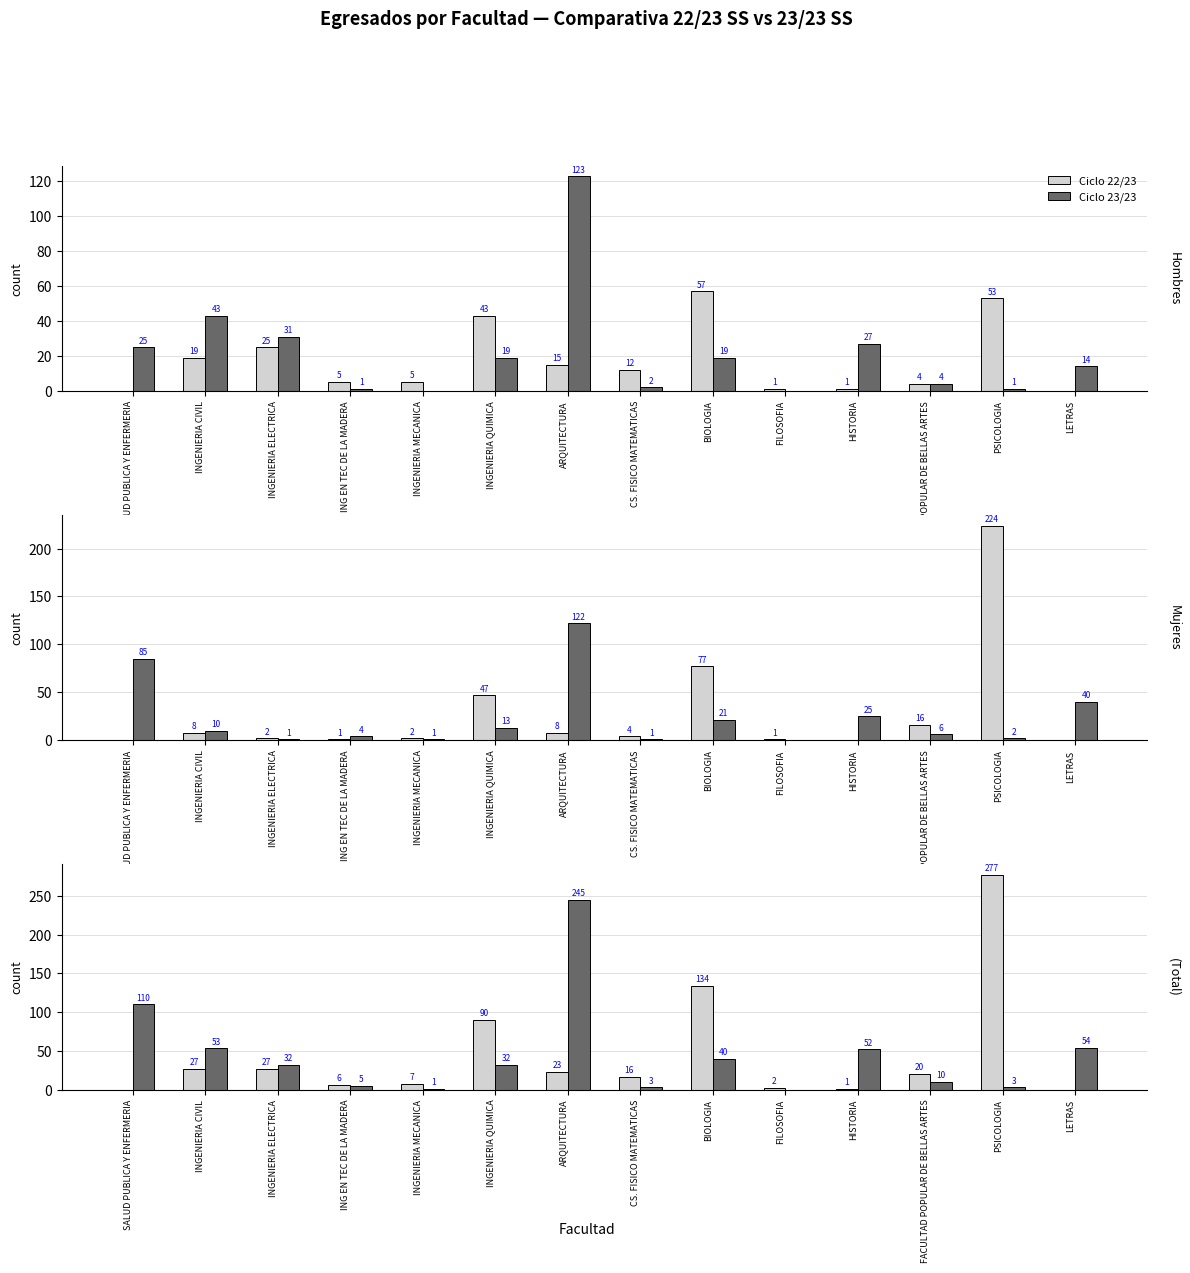

The value of Ciclo 23/23 at FILOSOFIA is 0. True or false?

True